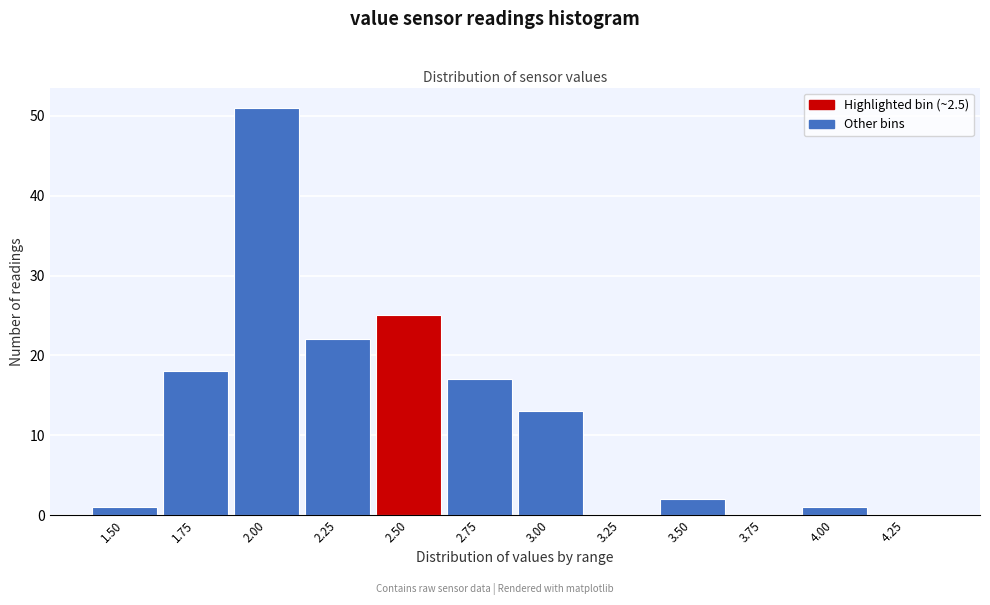

Reading left to right, extract all data points from this chart.

1.50=1	1.75=18	2.00=51	2.25=22	2.50=25	2.75=17	3.00=13	3.25=0	3.50=2	3.75=0	4.00=1	4.25=0